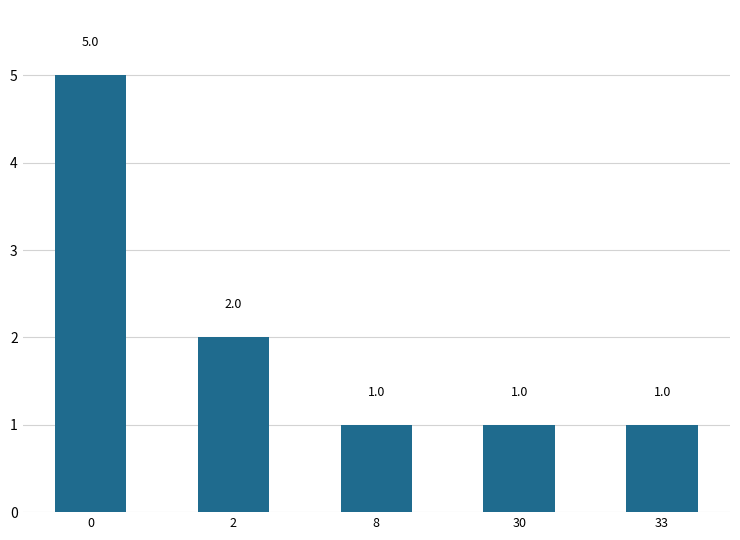

What is the change in value from 0 to 8?

-4